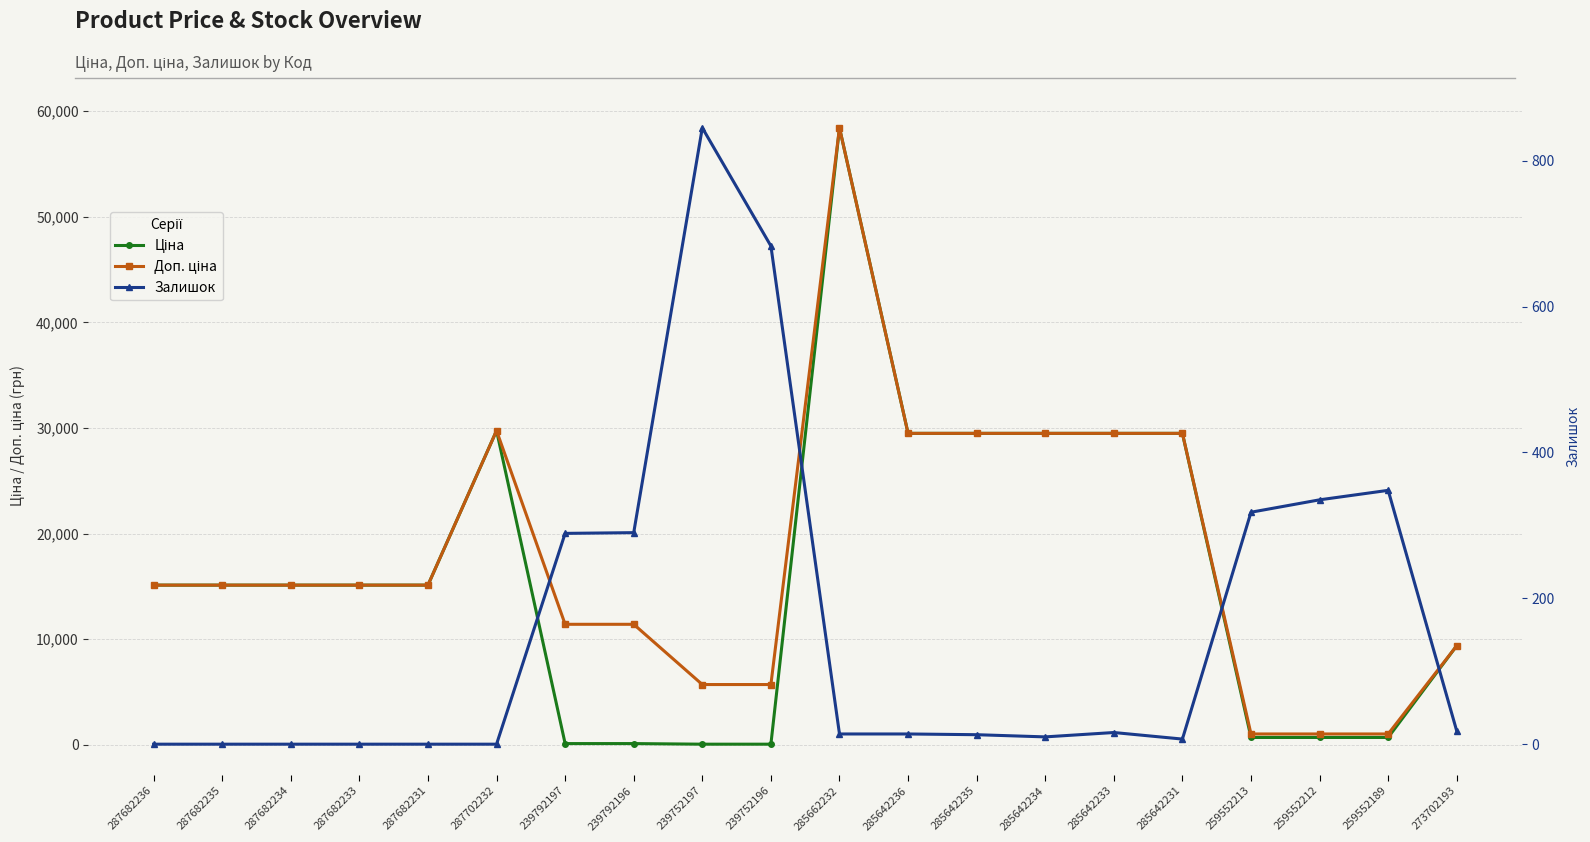

True or false: Ціна and Залишок cross at least once.

True